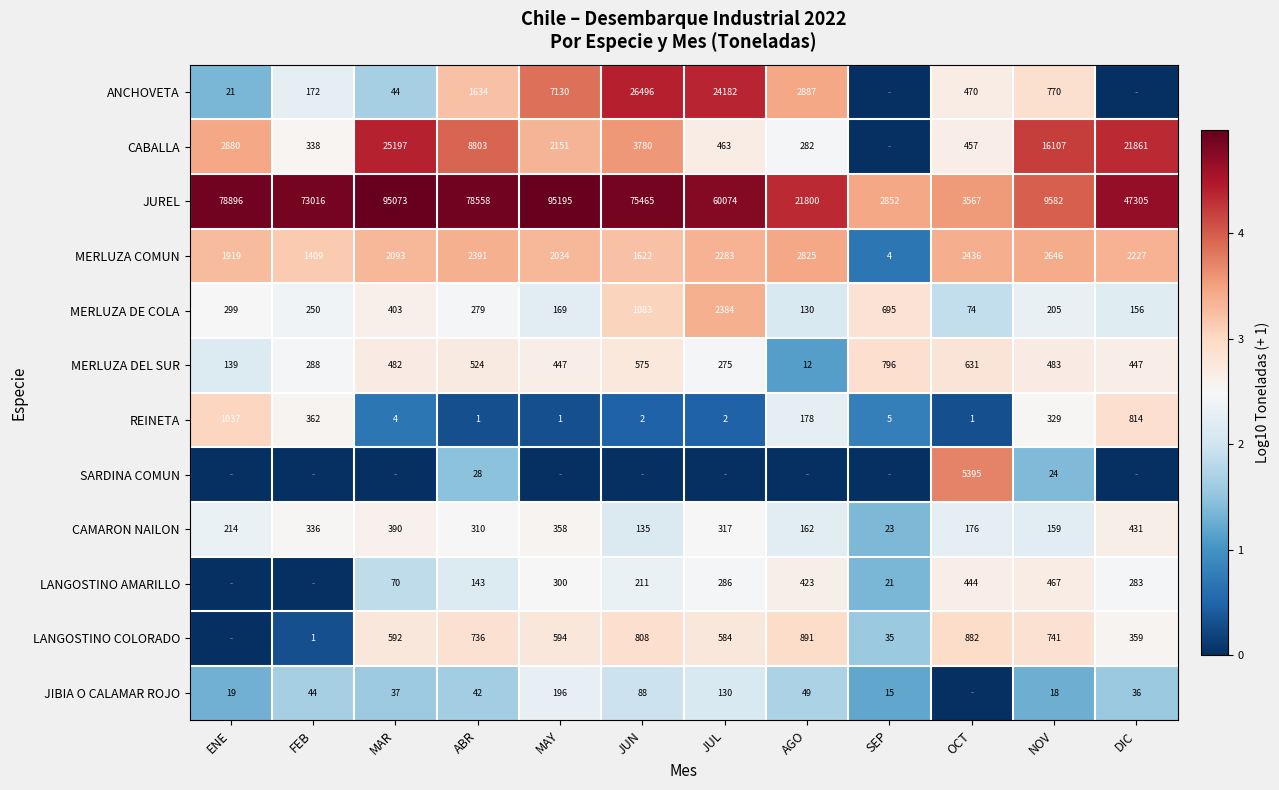

What is the difference between the MERLUZA DEL SUR values at ABR and JUL?

249